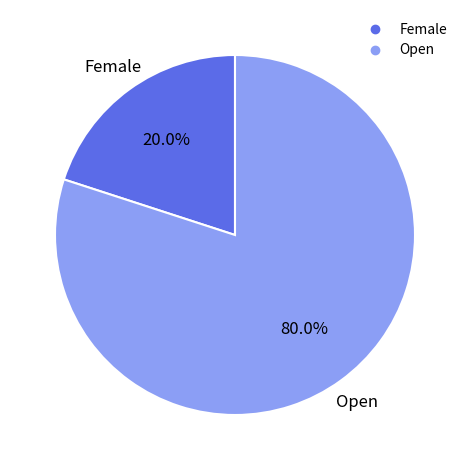

To the nearest percent, what is the difference between the largest and smallest slice percentages?

60%